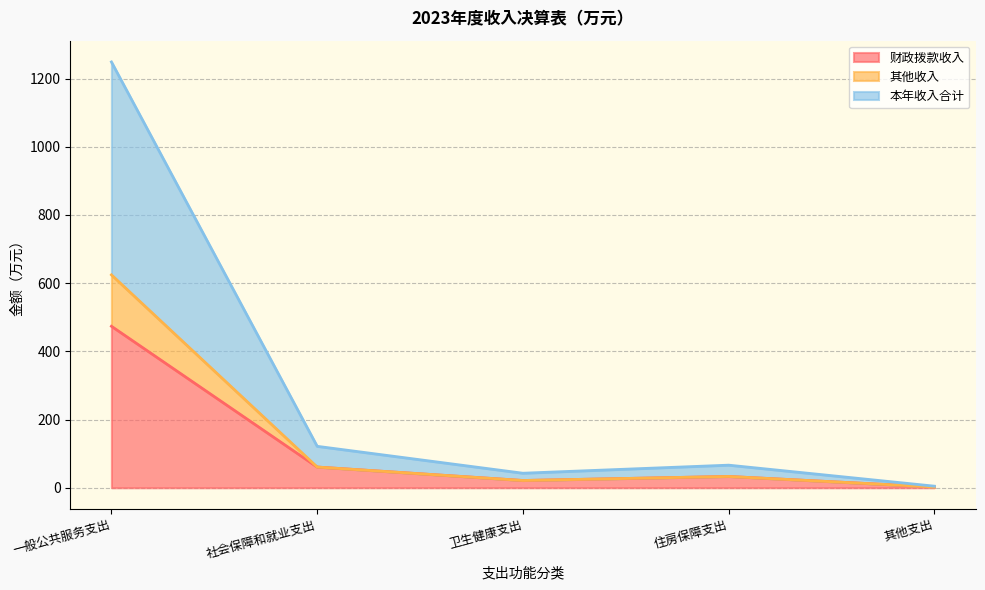

What is the label of the 5th point from the right?

一般公共服务支出